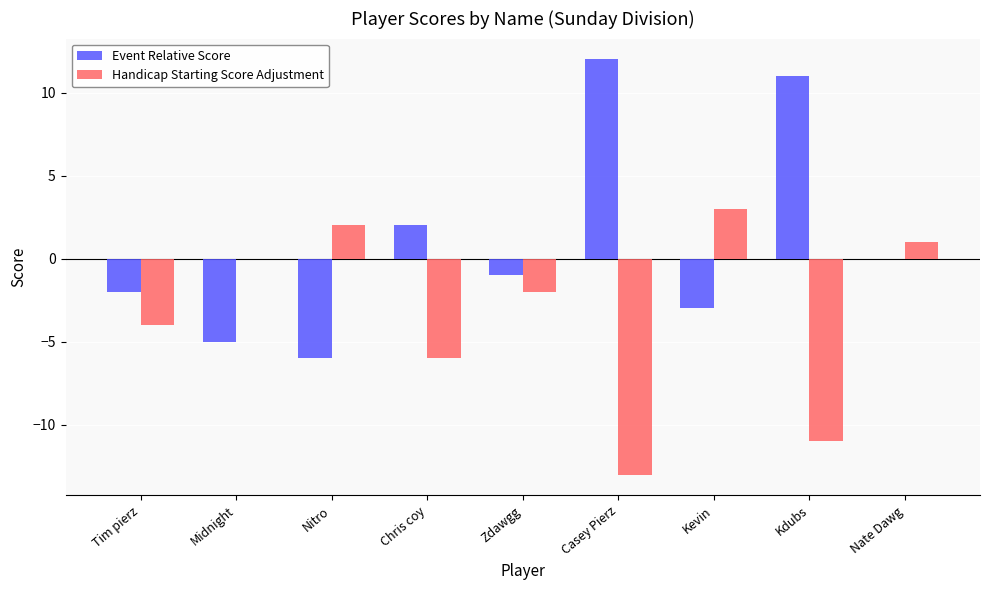

True or false: Handicap Starting Score Adjustment has a value of -6 at Tim pierz.

False